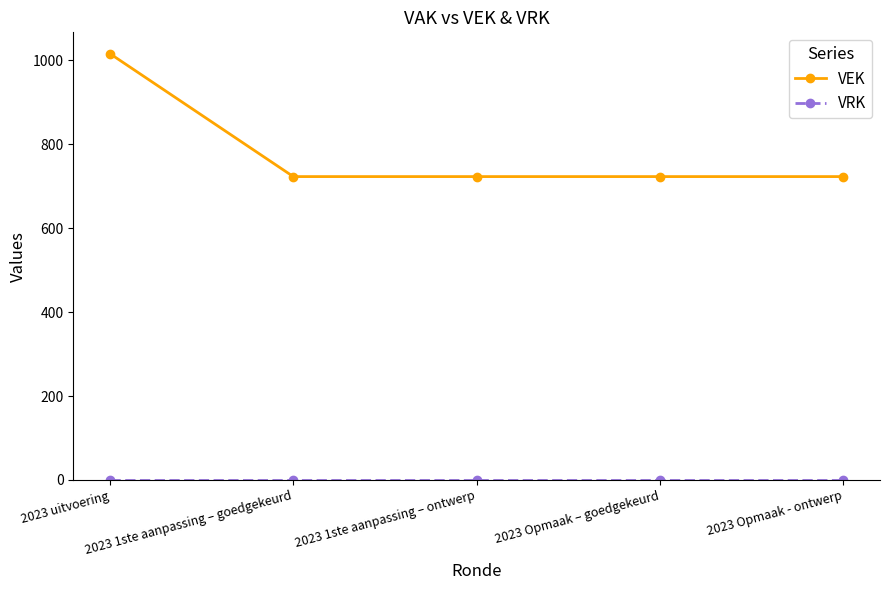

What is the approximate value of VEK at 2023 uitvoering?

1016